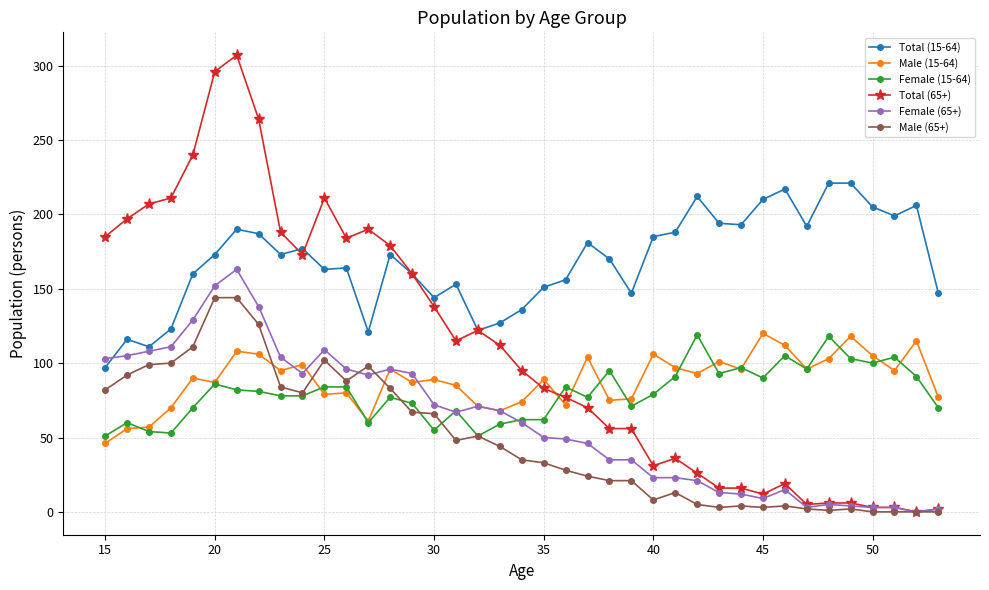

What is the difference between the maximum and minimum values in the Male (65+) series?

144